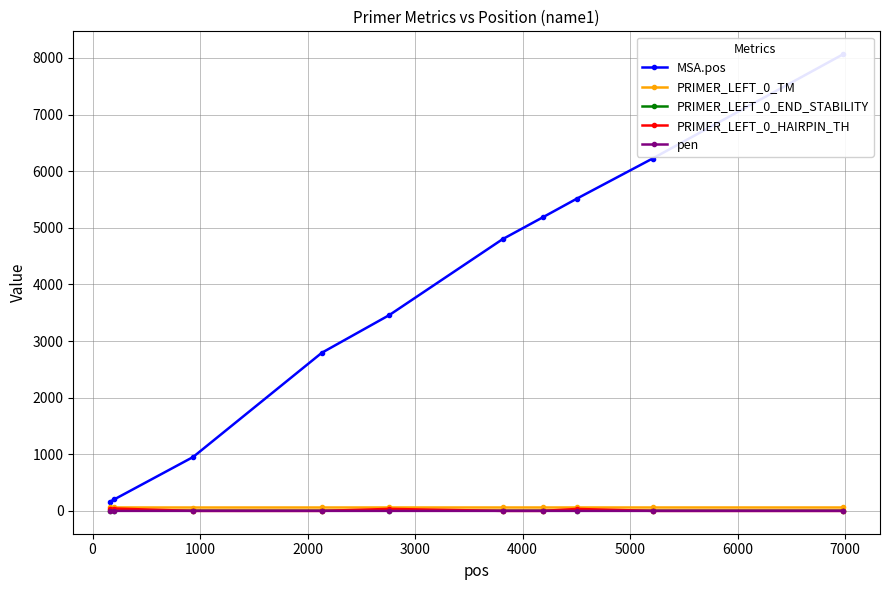

True or false: pen and PRIMER_LEFT_0_END_STABILITY intersect in this chart.

False